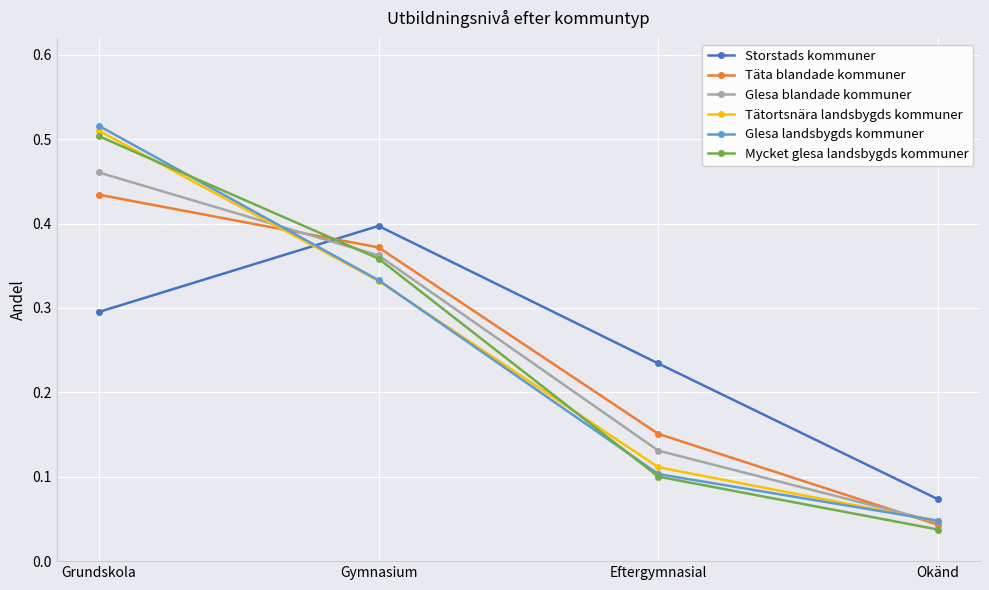

At which category is the sum across all series the highest?

Grundskola